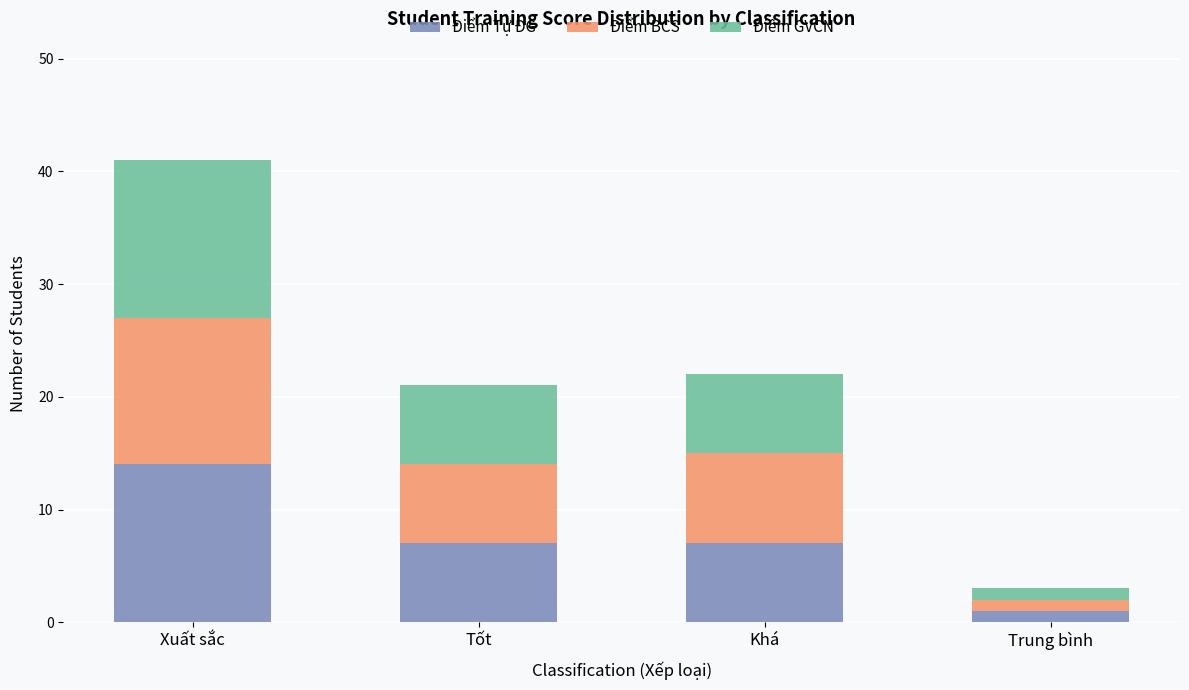

Is it true that Điểm Tự ĐG equals 21 at Xuất sắc?

False